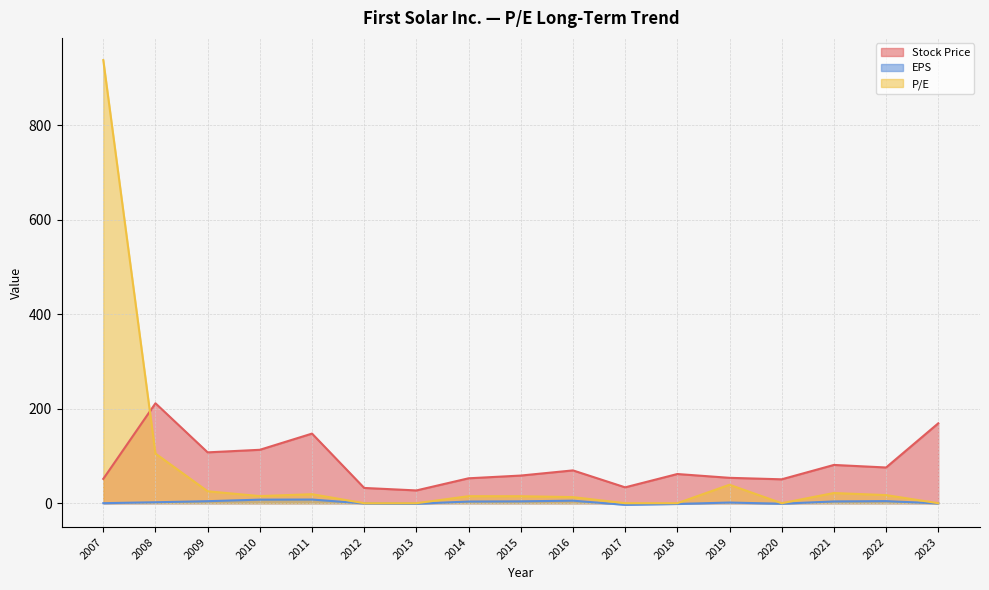

How many lines are shown in the chart?

3